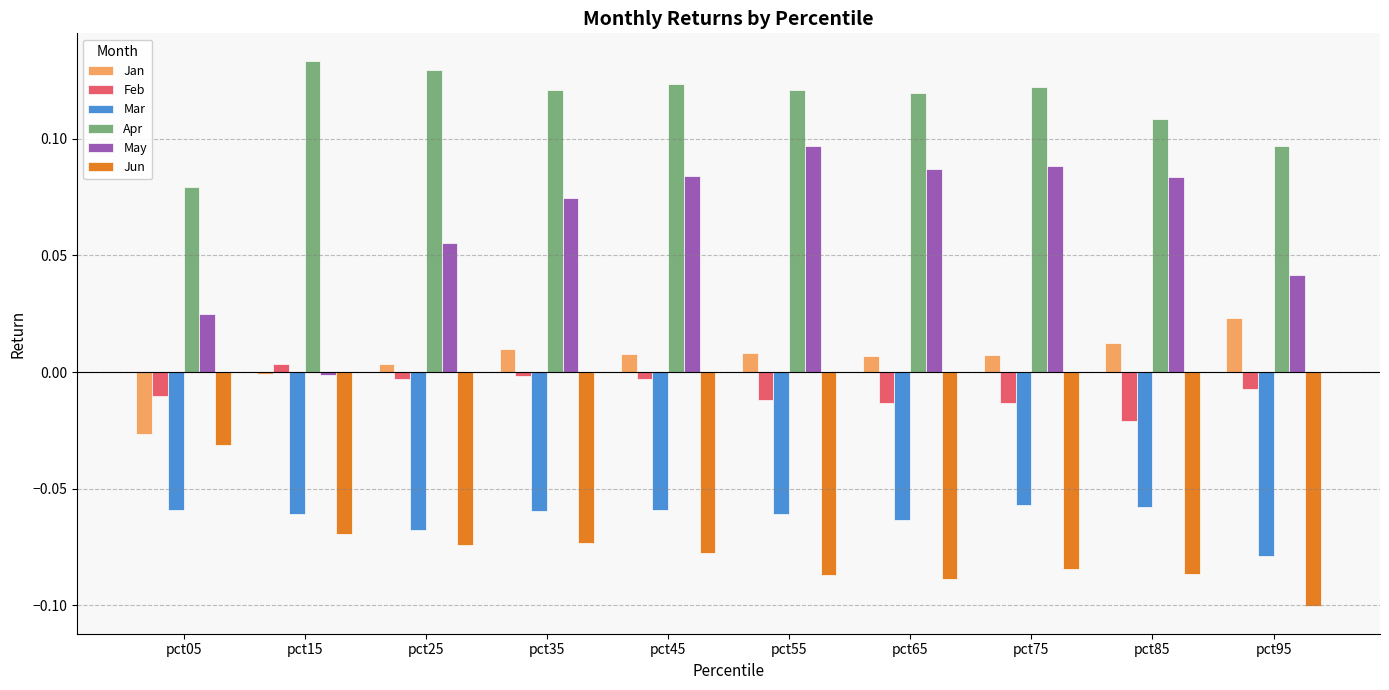

Is the value of Feb at pct55 greater than the value of Apr at pct45?

No